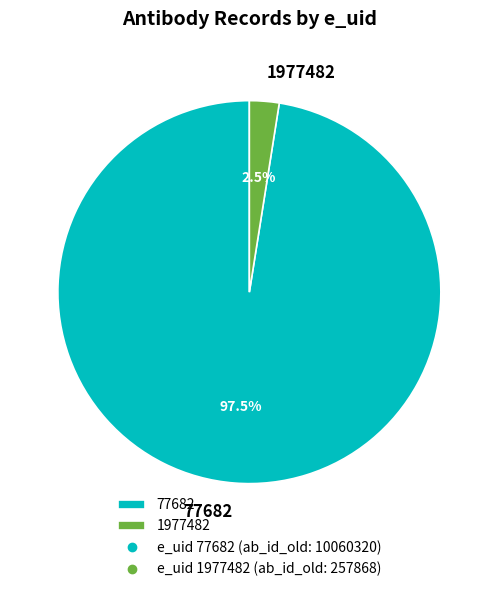

What percentage is NOT represented by 1977482?

97.5%